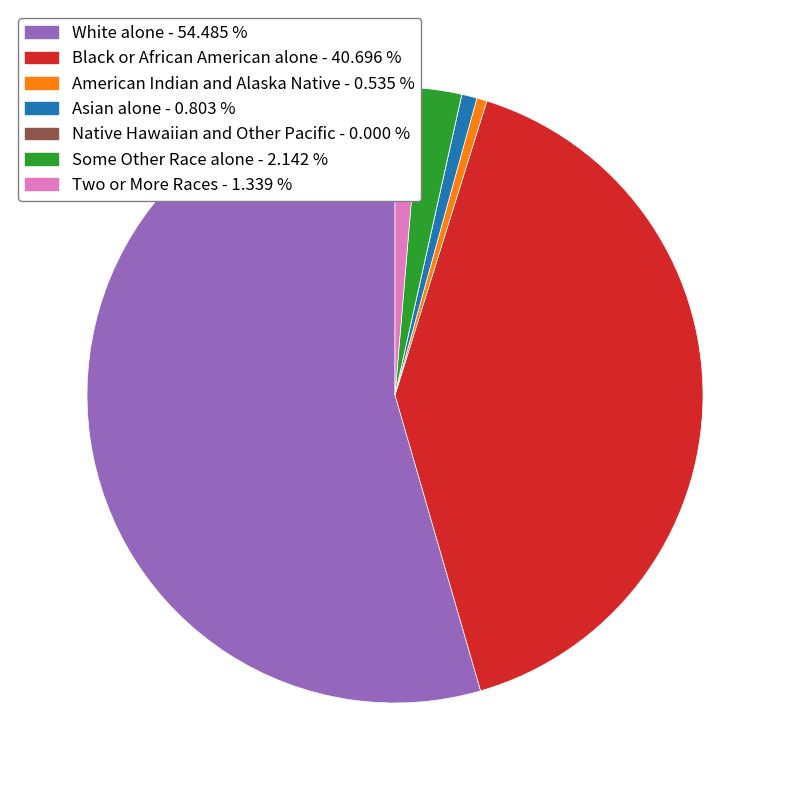

The White alone slice represents 61% of the pie. True or false?

False